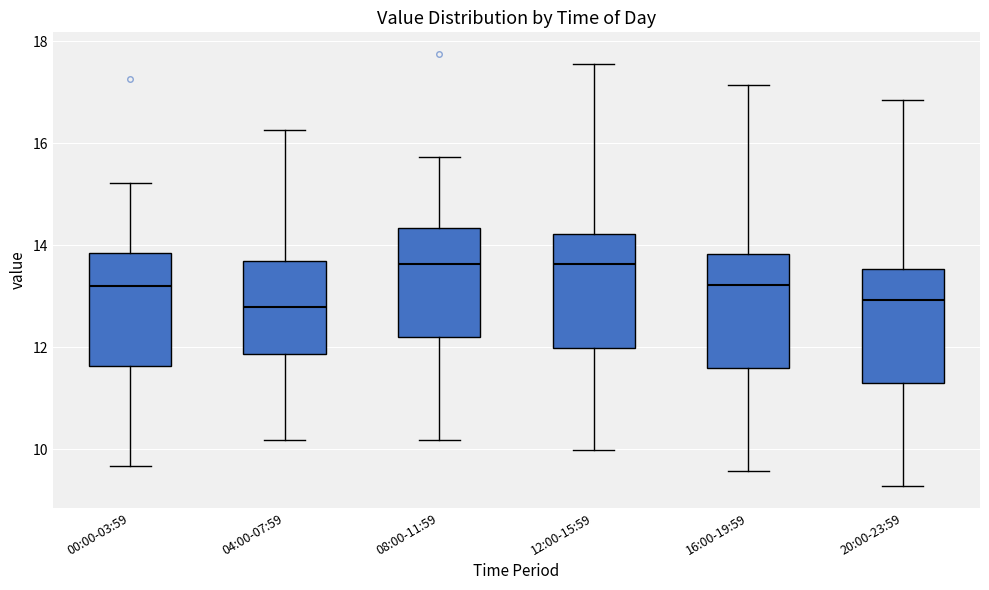

Reading left to right, read every box against the y-axis: the position of its median line, the range the box covers, and the ends of its whiskers. The values are not printed on the chart, so give them approximately, as read against the axis.

00:00-03:59: median 13.2, box 11.6 to 13.8, whiskers 9.6 to 15.2
04:00-07:59: median 12.8, box 11.8 to 13.6, whiskers 10.2 to 16.2
08:00-11:59: median 13.6, box 12.2 to 14.4, whiskers 10.2 to 15.8
12:00-15:59: median 13.6, box 12.0 to 14.2, whiskers 10.0 to 17.6
16:00-19:59: median 13.2, box 11.6 to 13.8, whiskers 9.6 to 17.2
20:00-23:59: median 13.0, box 11.2 to 13.6, whiskers 9.2 to 16.8